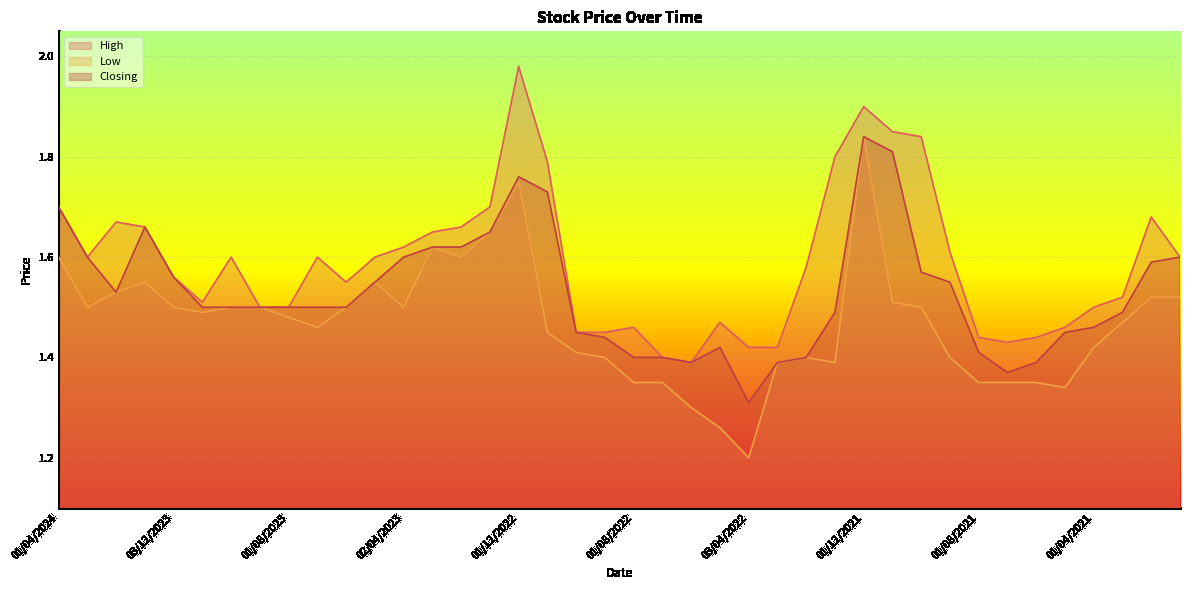

What is the label of the 9th point from the left?

01/08/2023